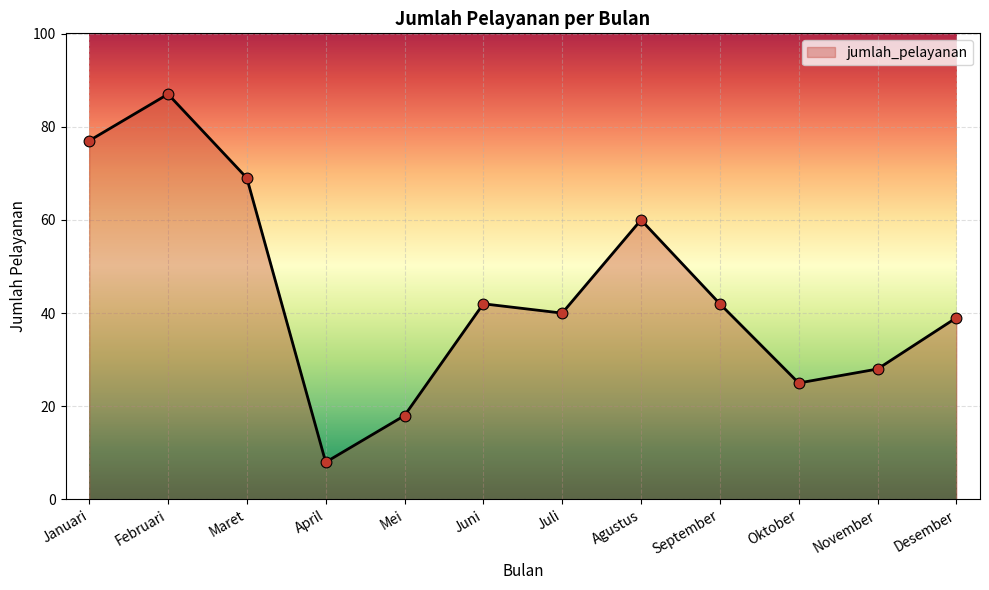

What is the ratio of the value at April to the value at Agustus?

0.1